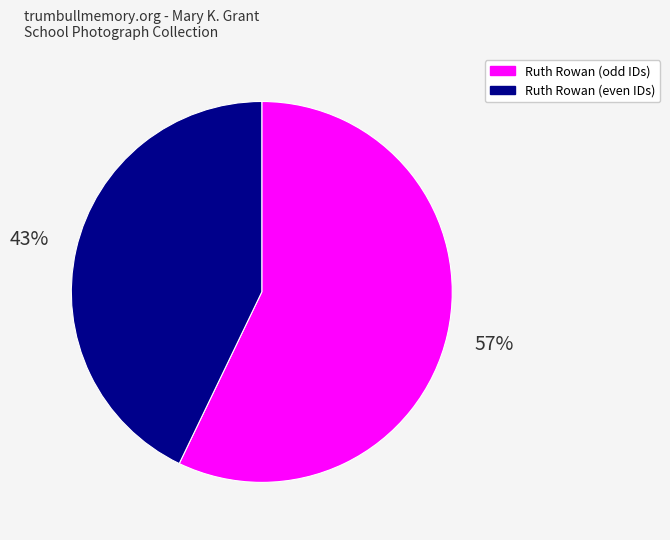

Is there any slice that represents more than half of the pie?

Yes